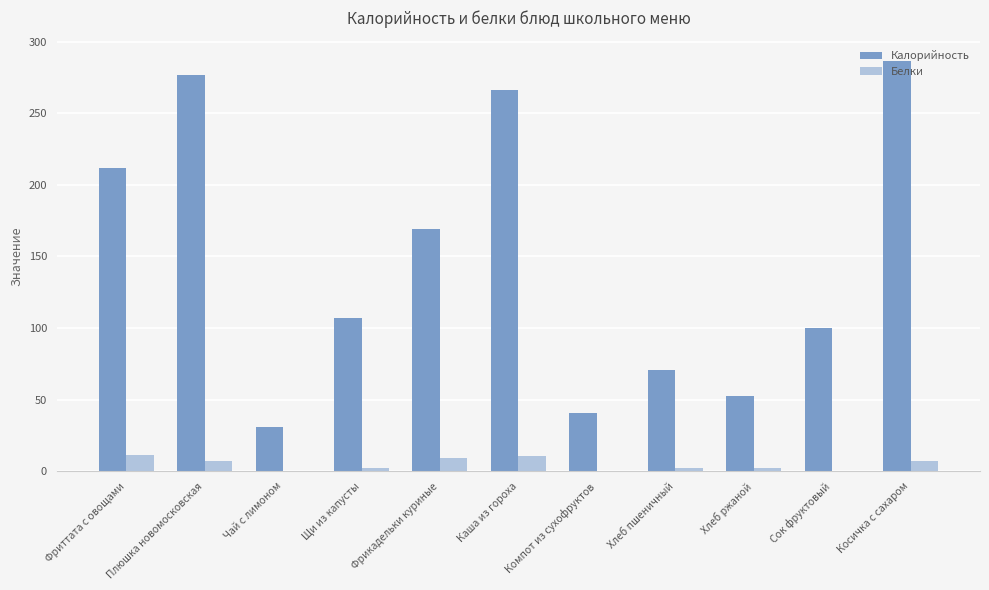

What is the sum of all Калорийность values?

1611.4